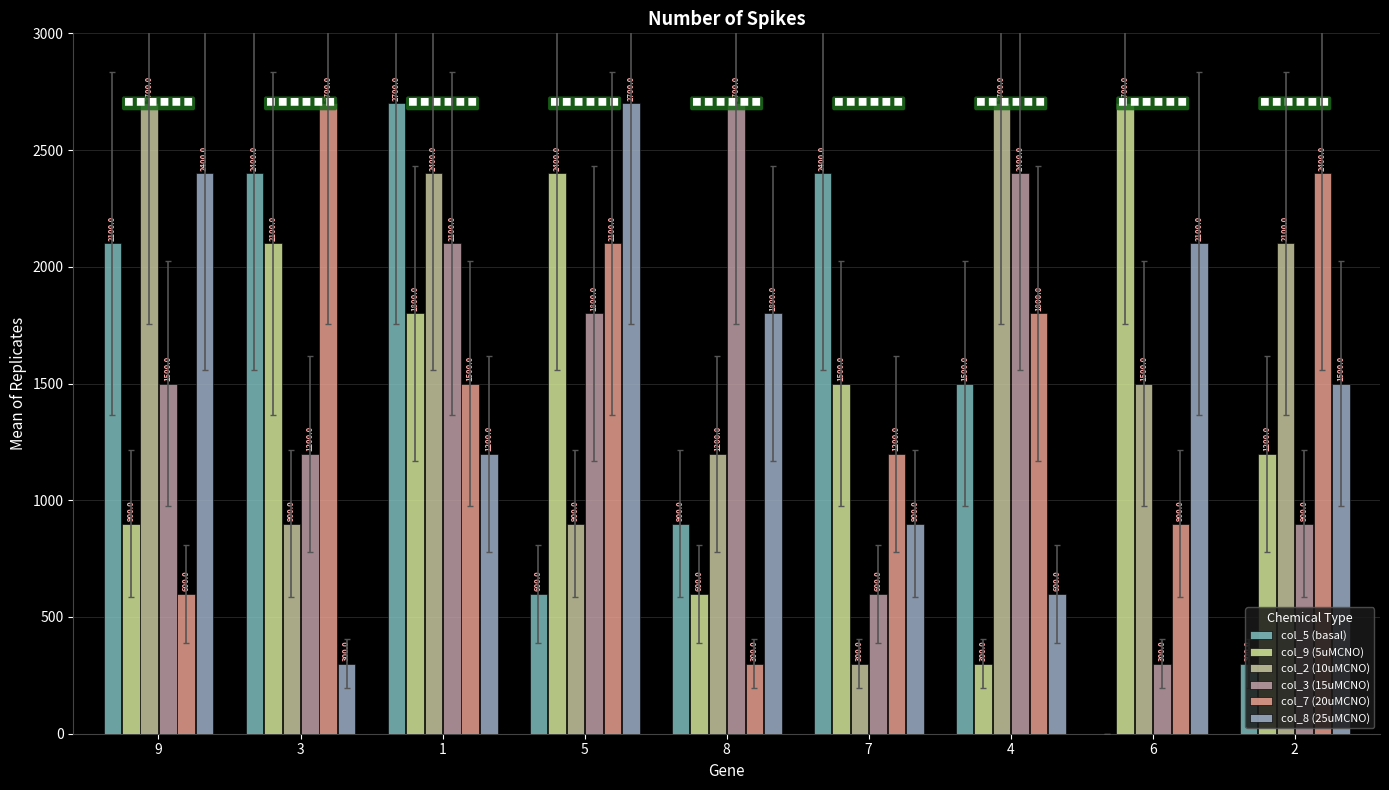

How many distinct data groups are displayed?

6